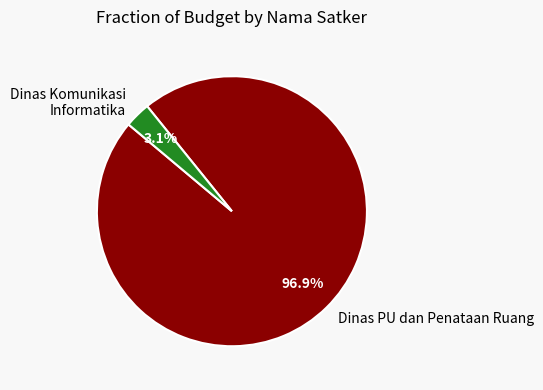

Between Dinas Komunikasi Informatika and Dinas PU dan Penataan Ruang, which is larger?

Dinas PU dan Penataan Ruang